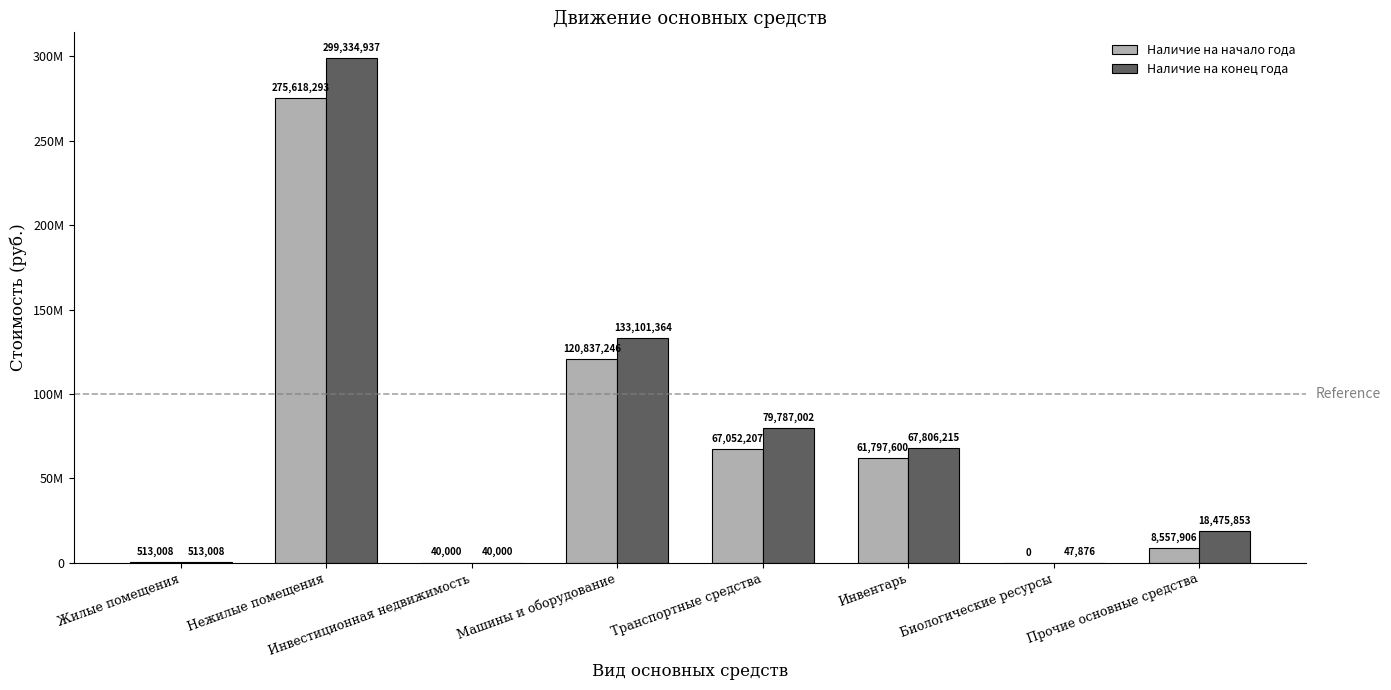

At which label does Наличие на конец года first exceed 67806214?

Нежилые помещения